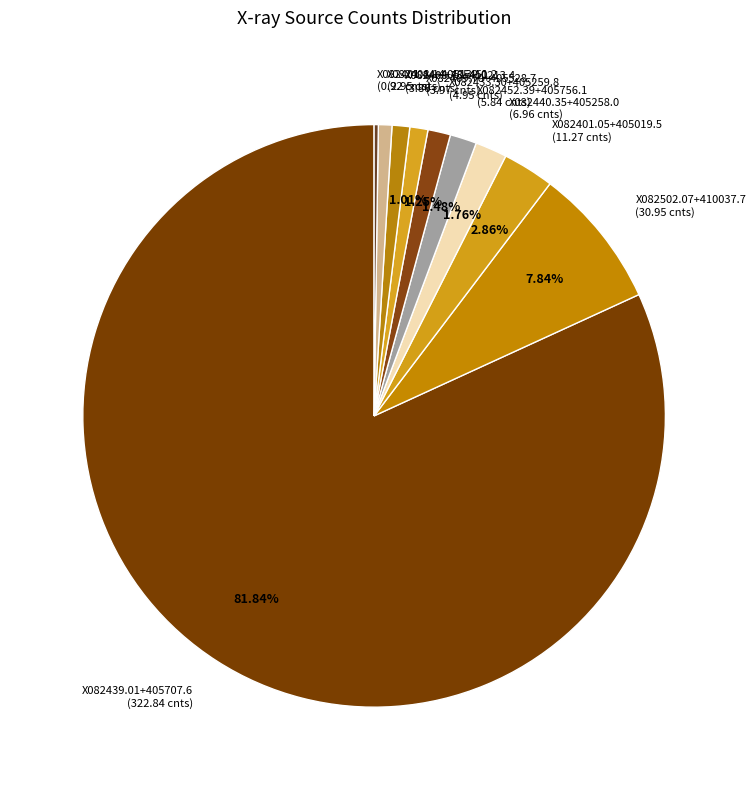

To the nearest percent, what is the combined percentage of X082408.14+405451.2 and X082401.05+405019.5?

4%